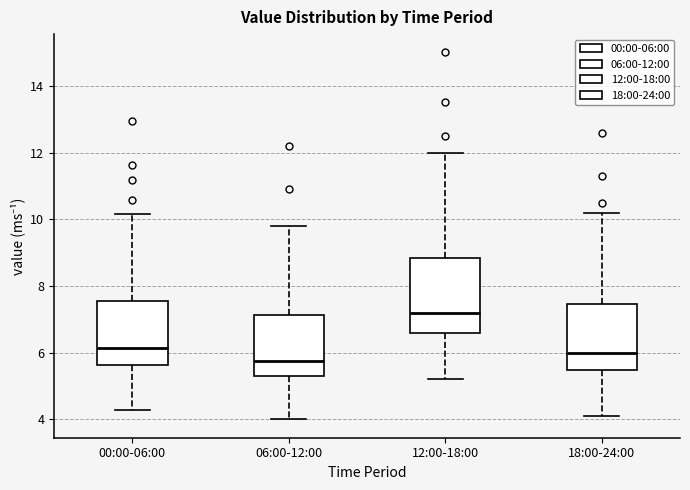

Reading left to right, read every box against the y-axis: the position of its median line, the range the box covers, and the ends of its whiskers. The values are not printed on the chart, so give them approximately, as read against the axis.

00:00-06:00: median 6.2, box 5.6 to 7.6, whiskers 4.2 to 10.2
06:00-12:00: median 5.8, box 5.4 to 7.2, whiskers 4.0 to 9.8
12:00-18:00: median 7.2, box 6.6 to 8.8, whiskers 5.2 to 12.0
18:00-24:00: median 6.0, box 5.4 to 7.4, whiskers 4.2 to 10.2